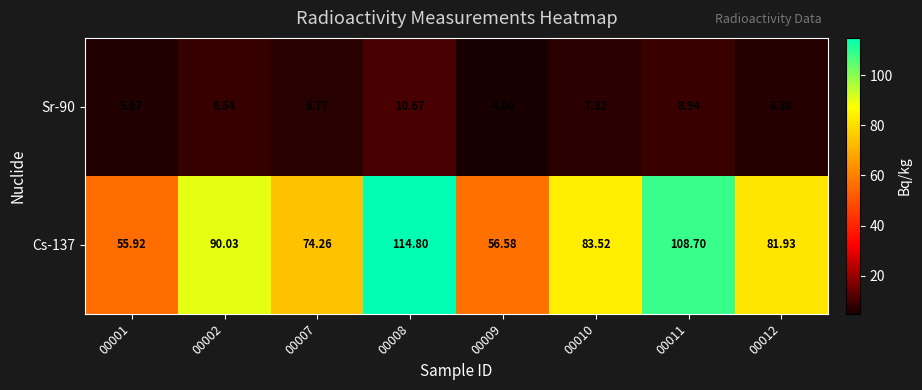

Is the value of Cs-137 at 00010 greater than the value of Sr-90 at 00001?

Yes